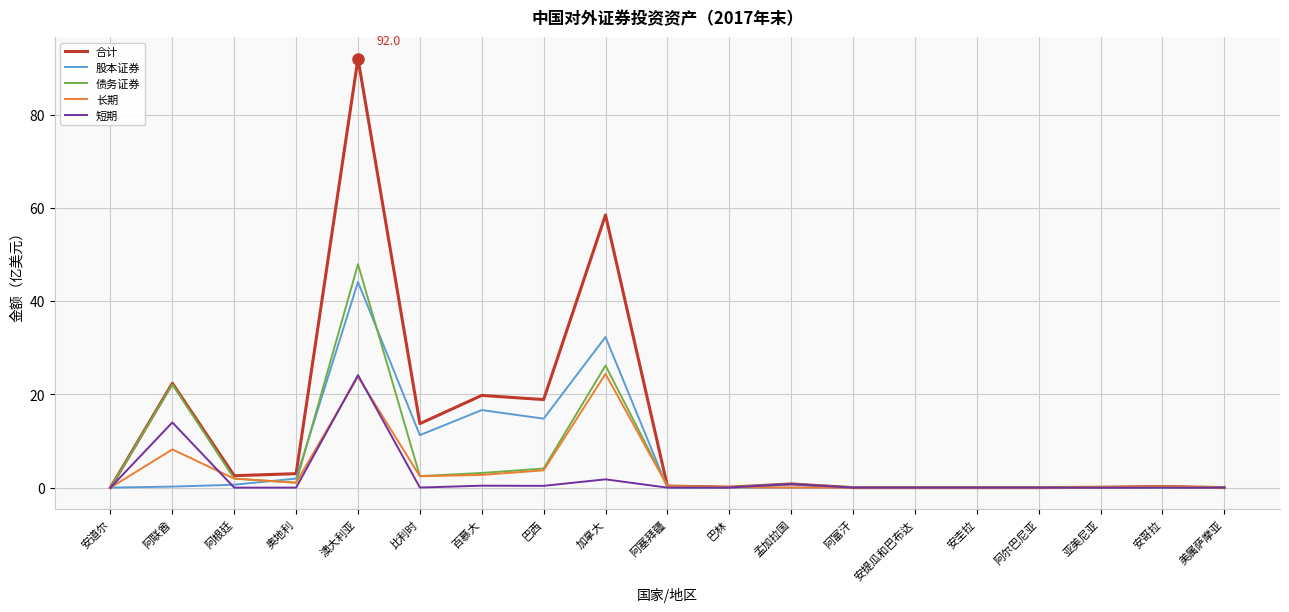

What position from the right is 阿富汗?

7